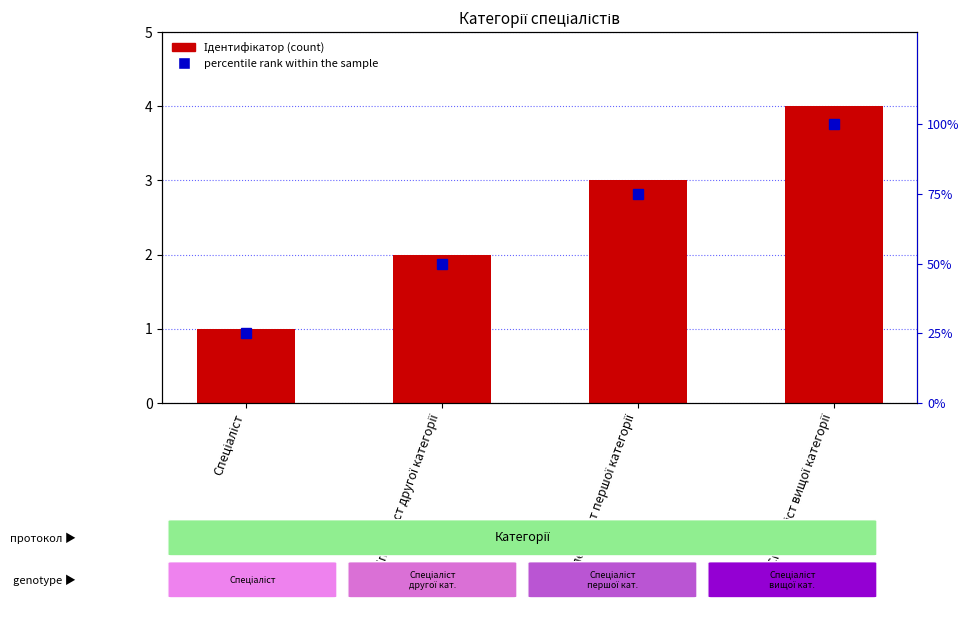

List the labels in order of percentile rank within the sample value, smallest first.

Спеціаліст, Спеціаліст другої категорії, Спеціаліст першої категорії, Спеціаліст вищої категорії